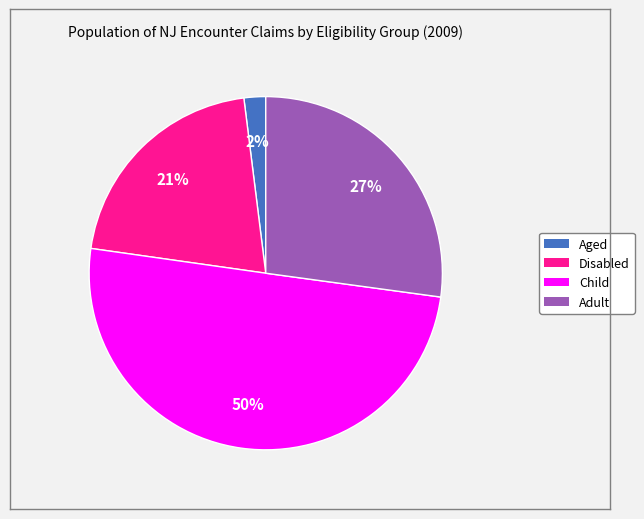

What is the smallest slice in the pie chart?

Aged